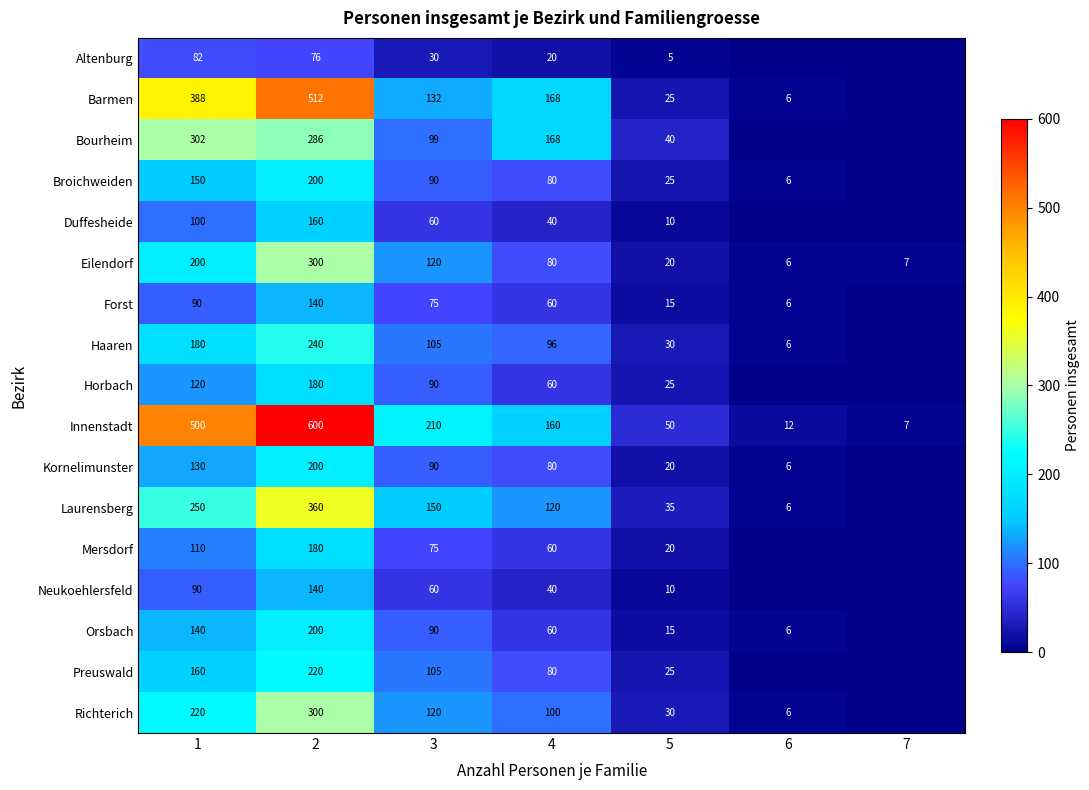

What is the difference between the highest and lowest values at 5?

45